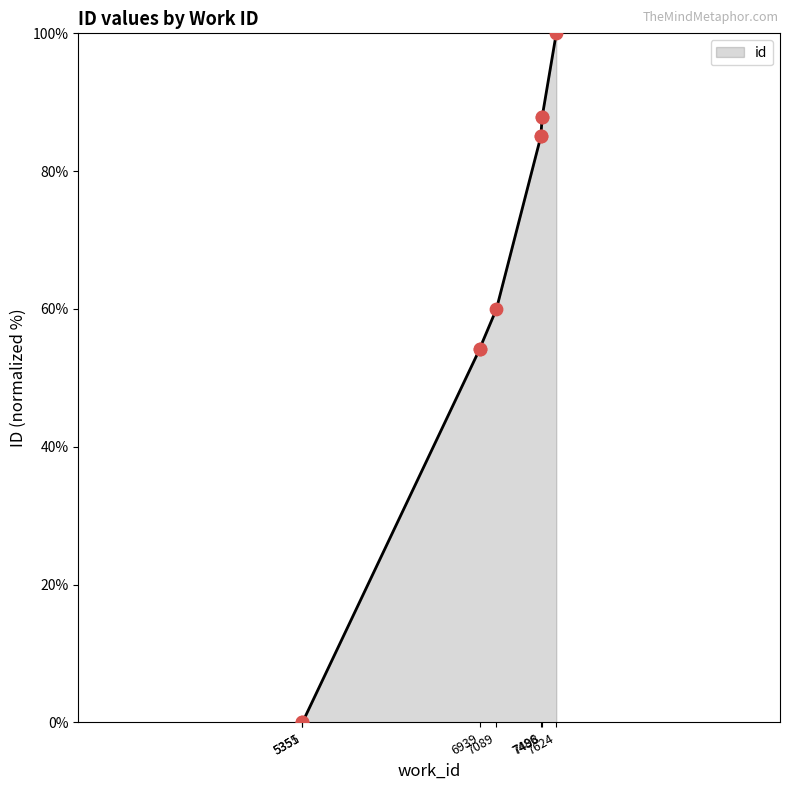

Approximately how many times larger is the value at 6939 compared to 7089?

0.9